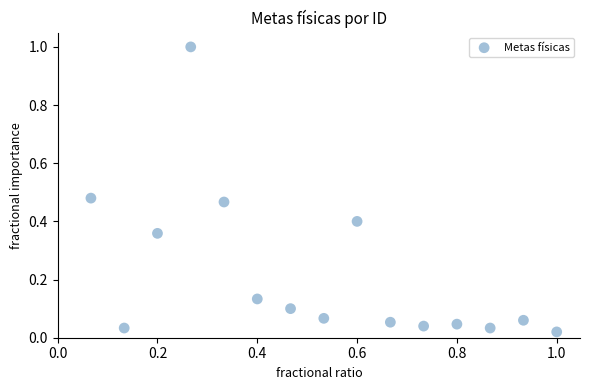

What is the range of X values (max minus min)?

0.9